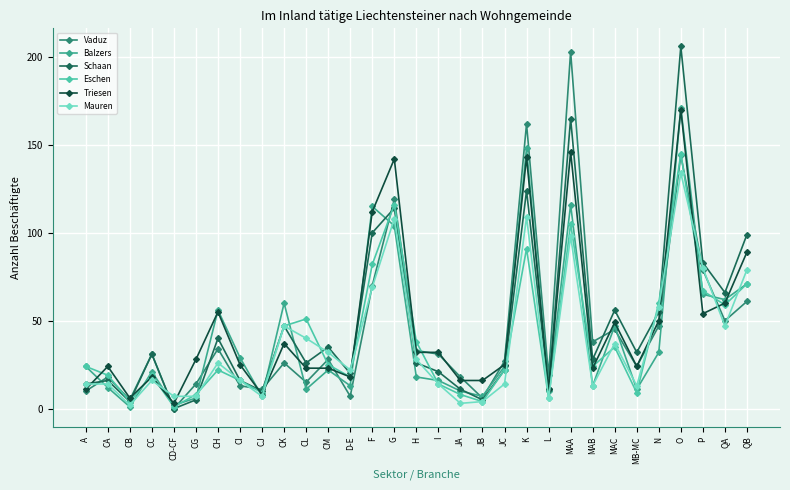

True or false: Balzers and Mauren cross at least once.

True